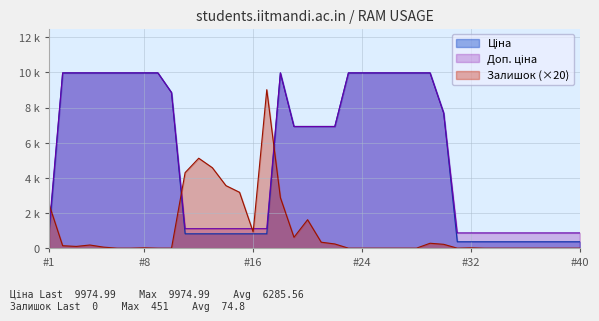

What is the difference between the Ціна values at 33 and 22?

9609.8